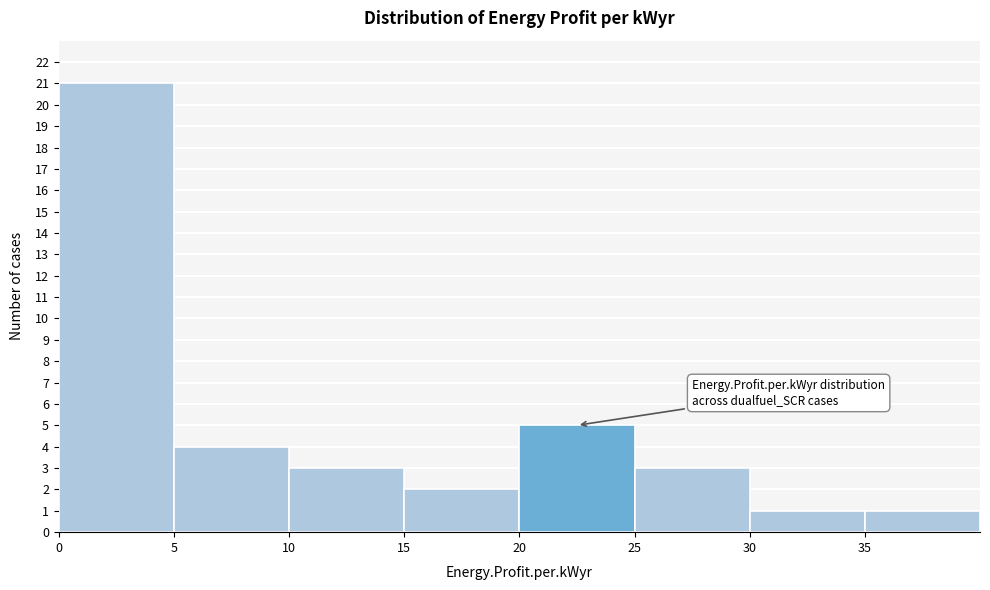

Reading left to right, transcribe this chart: for each bar, give the range it covers on the x-axis and its height. The values are not printed on the chart, so give them approximately, as read against the axis.

0 to 5: 21
5 to 10: 4
10 to 15: 3
15 to 20: 2
20 to 25: 5
25 to 30: 3
30 to 35: 1
35 to 40: 1